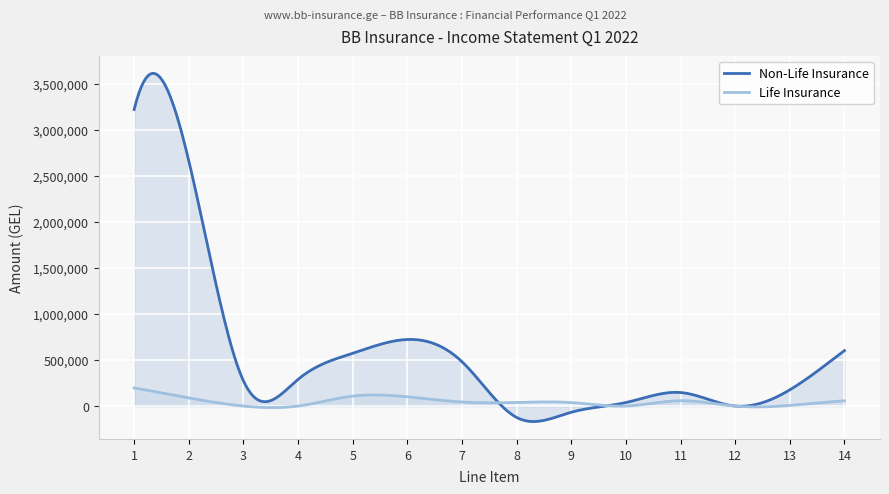

What is the difference between the maximum and minimum values in the Life Insurance series?

213044.1